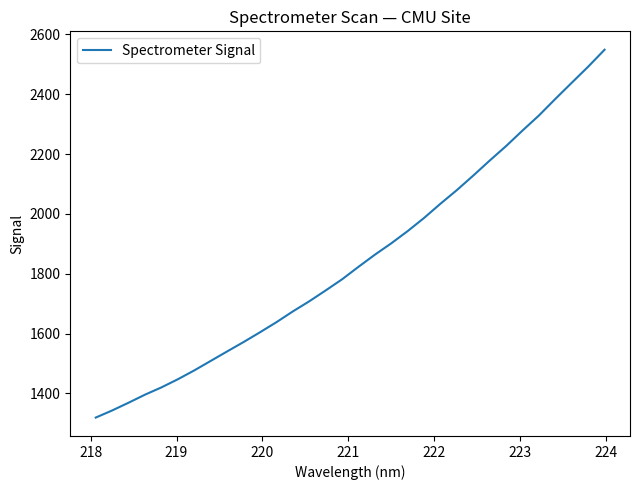

What is the maximum value shown in the chart?

2548.7